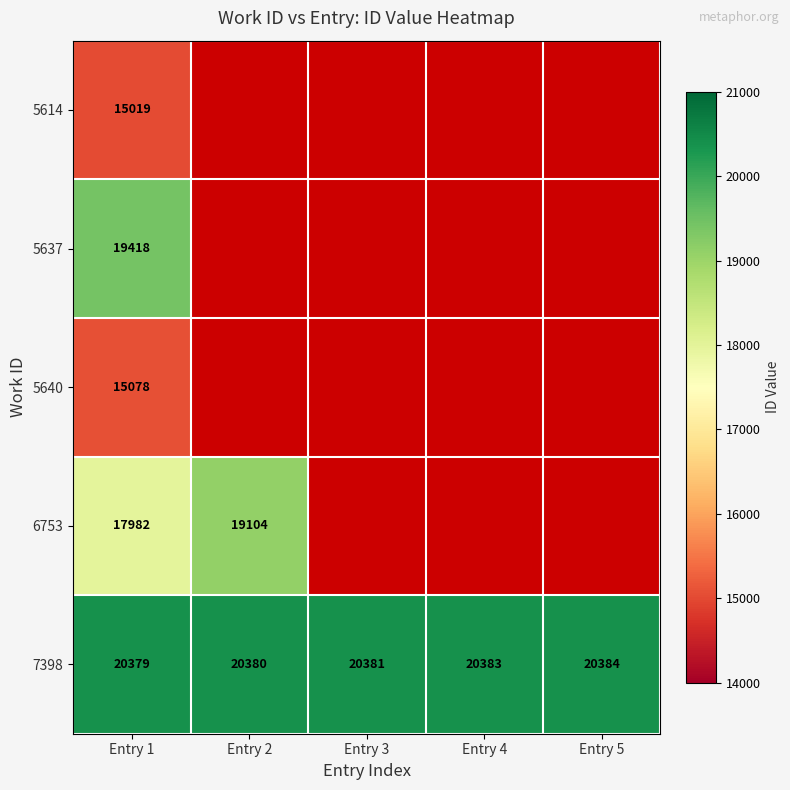

How many categories are shown in the chart?

5